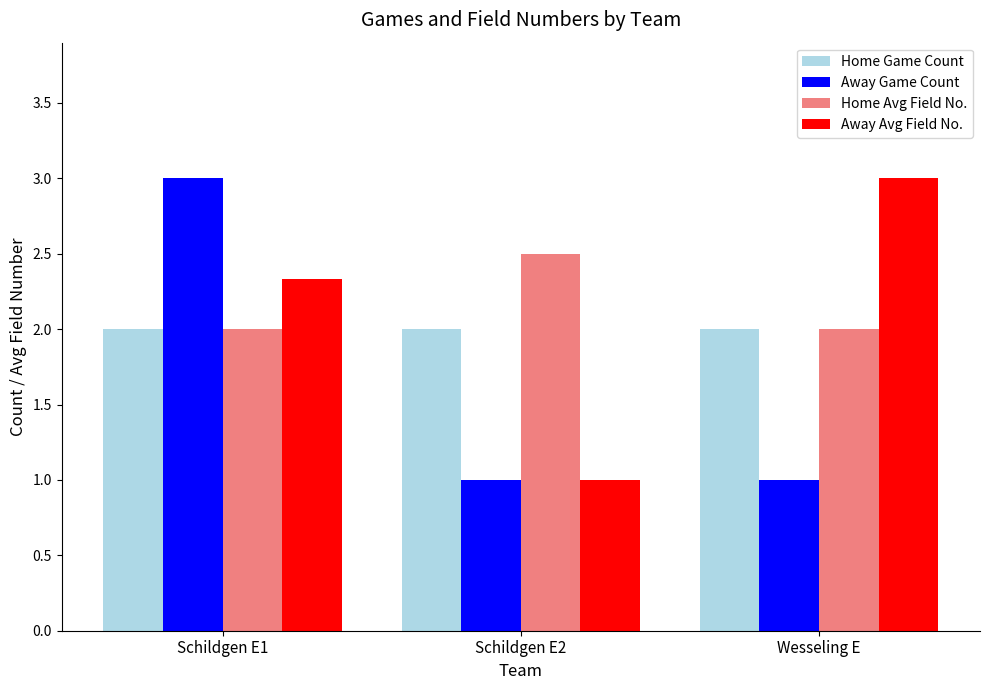

What are all the series names shown in the legend?

Home Game Count, Away Game Count, Home Avg Field No., Away Avg Field No.